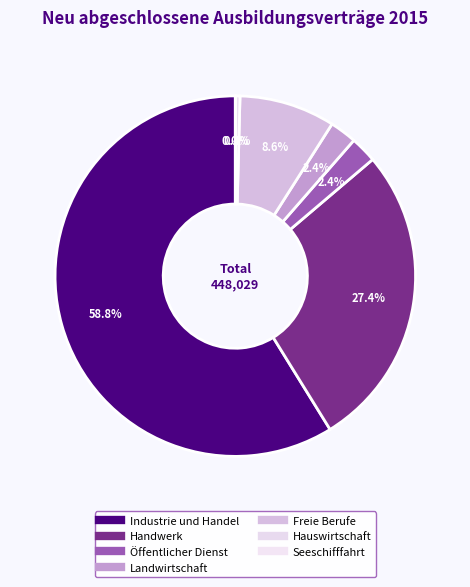

What is the largest slice in the pie chart?

Industrie und Handel